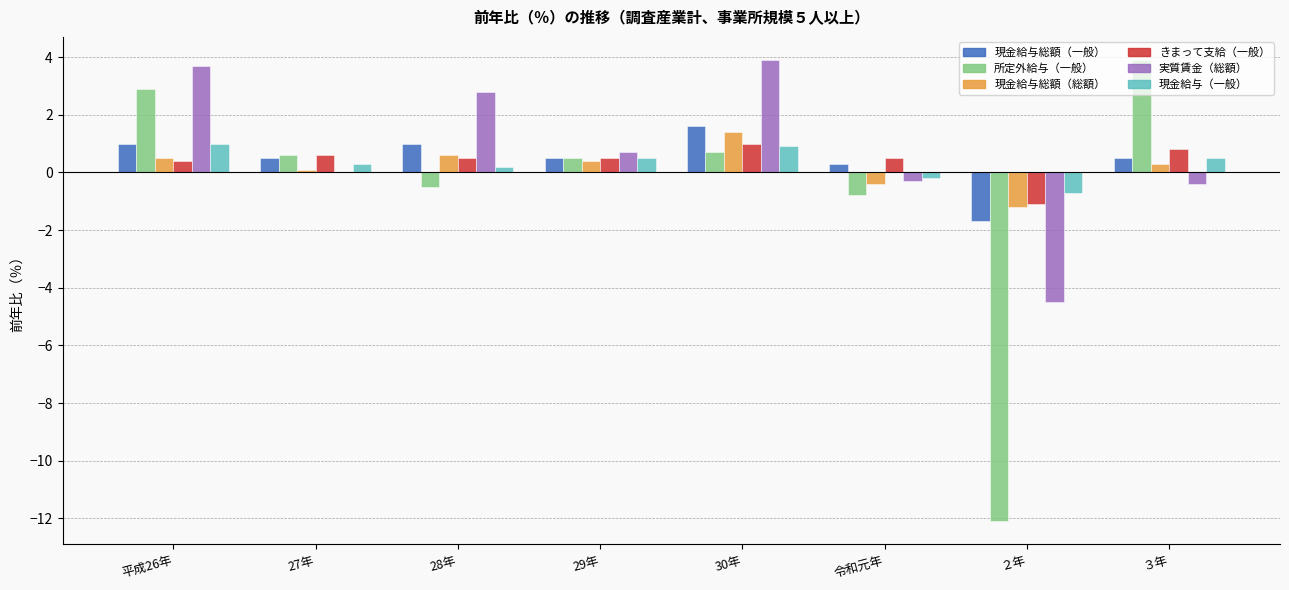

Which series changed the most between 平成26年 and 29年?

実質賃金（総額）